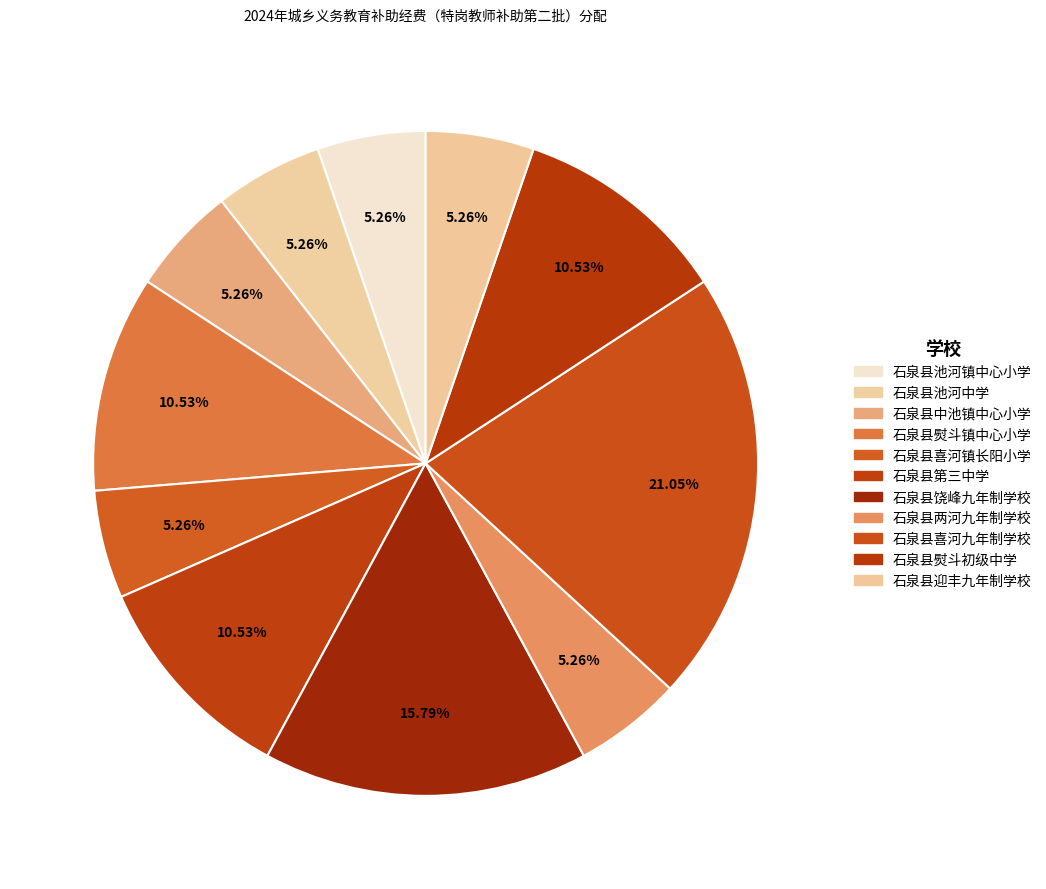

To the nearest percent, what percentage of the pie is 石泉县饶峰九年制学校?

16%